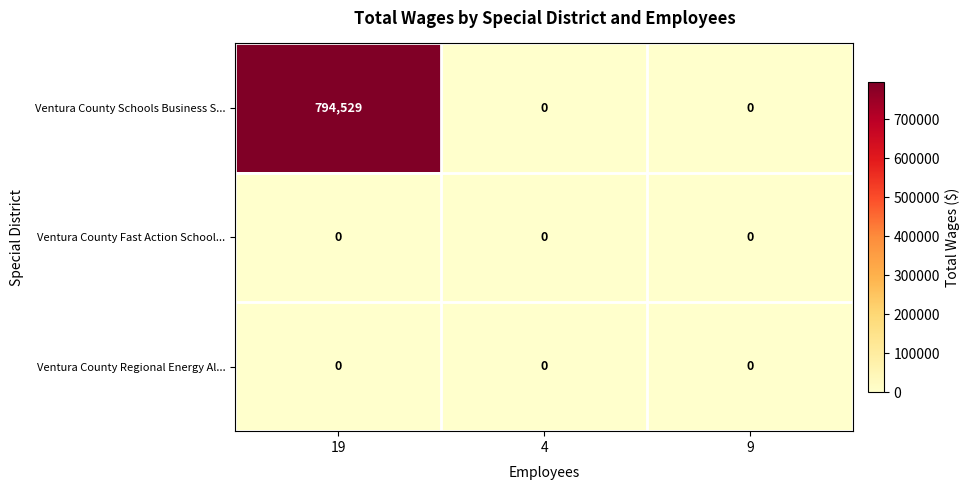

Which label corresponds to the largest value in the chart?

19